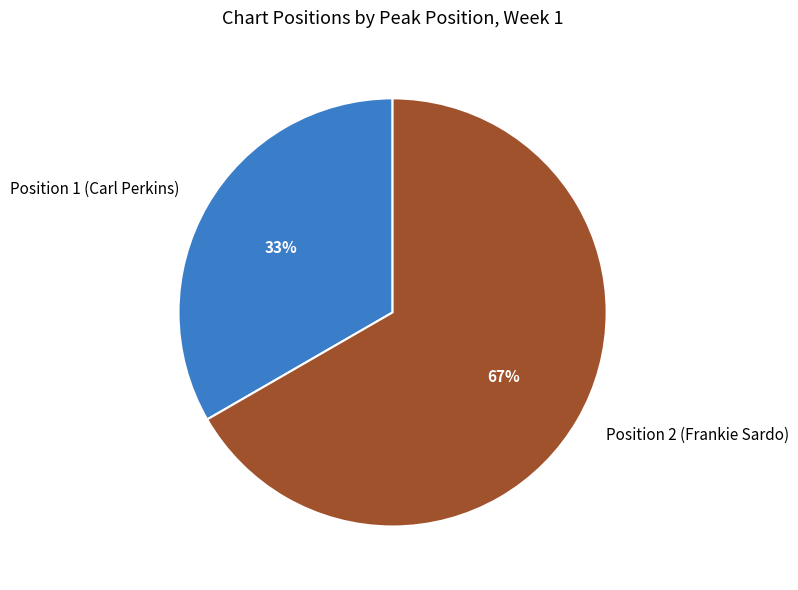

What is the majority slice?

Position 2 (Frankie Sardo)